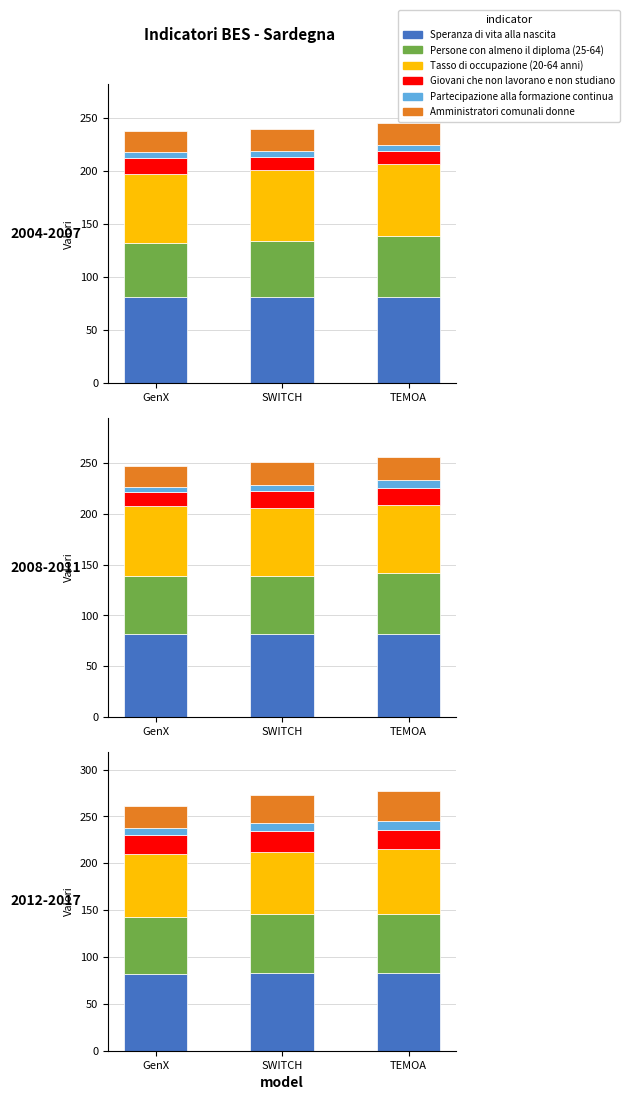

Count the Giovani che non lavorano e non studiano values in the range 20 to 22.

2